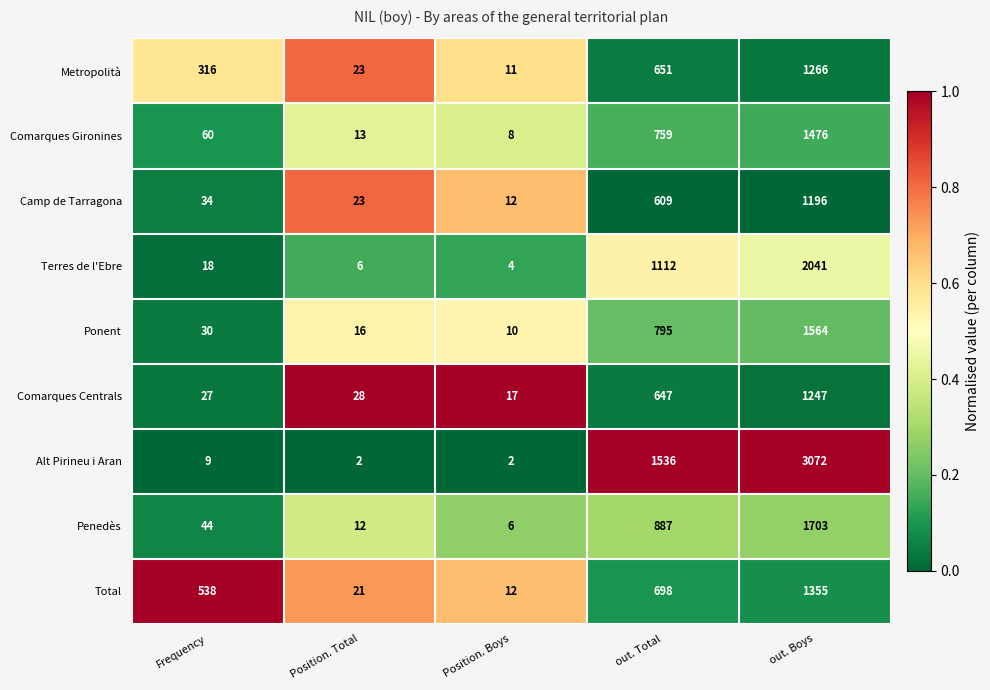

What is the difference between the Penedès values at Position. Boys and out. Boys?

1697